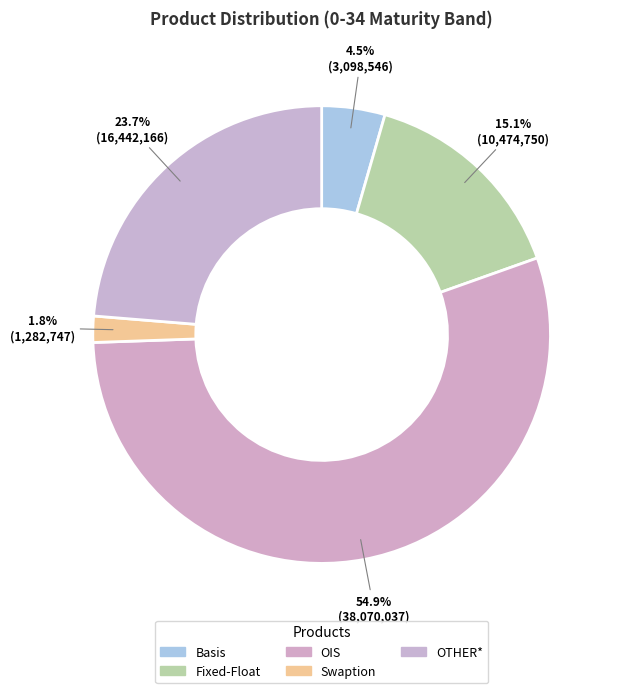

To the nearest percent, what portion does Basis represent?

4%